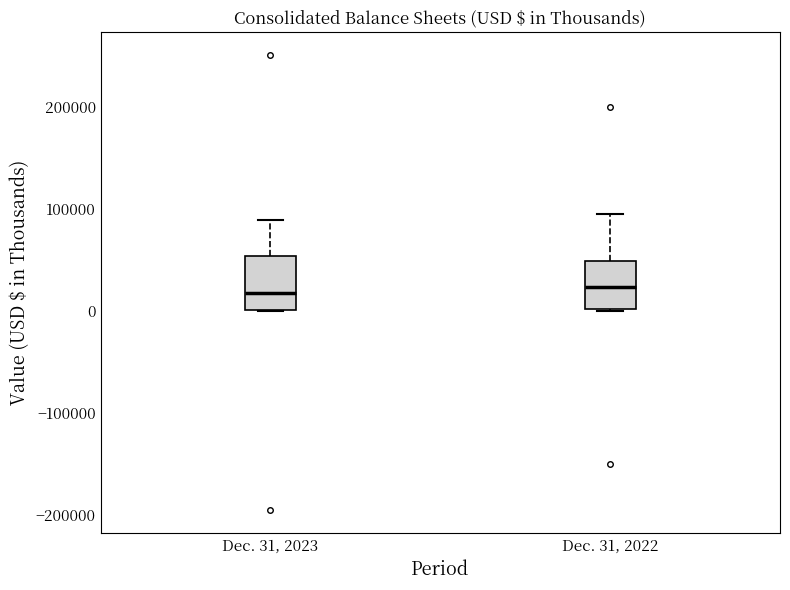

Reading left to right, read every box against the y-axis: the position of its median line, the range the box covers, and the ends of its whiskers. The values are not printed on the chart, so give them approximately, as read against the axis.

Dec. 31, 2023: median 20000, box 0 to 50000, whiskers 0 to 90000
Dec. 31, 2022: median 20000, box 0 to 50000, whiskers 0 to 90000